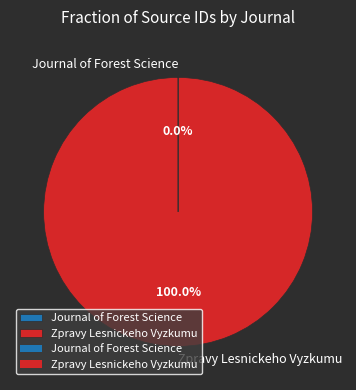

Which category accounts for the majority?

Zpravy Lesnickeho Vyzkumu